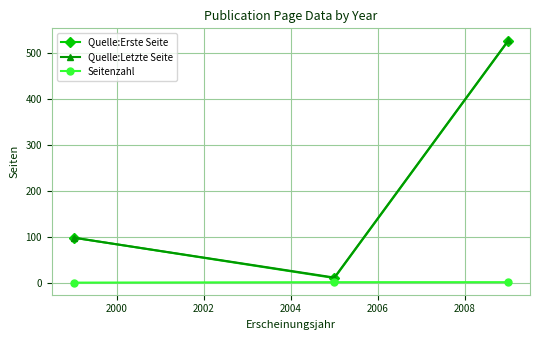

What is the highest value of the Quelle:Erste Seite series?

527